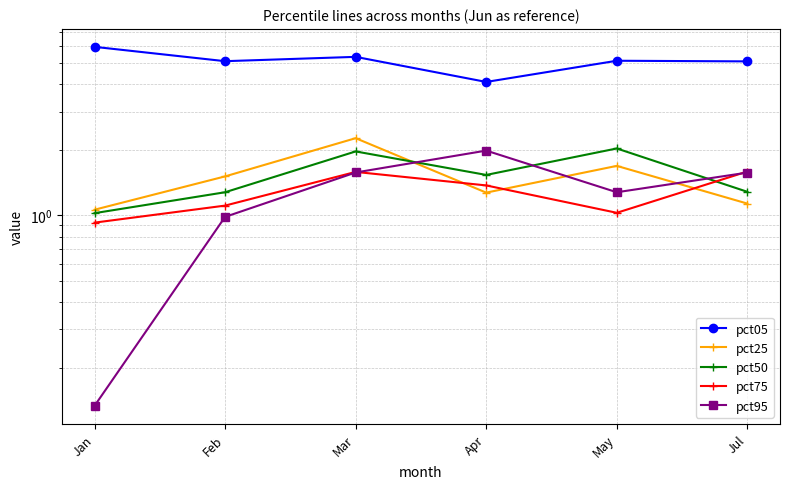

What is the sum of all pct05 values?

30.8